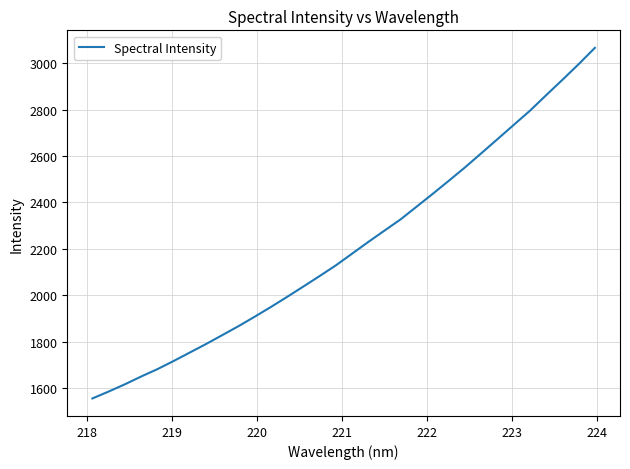

How many lines are shown in the chart?

1